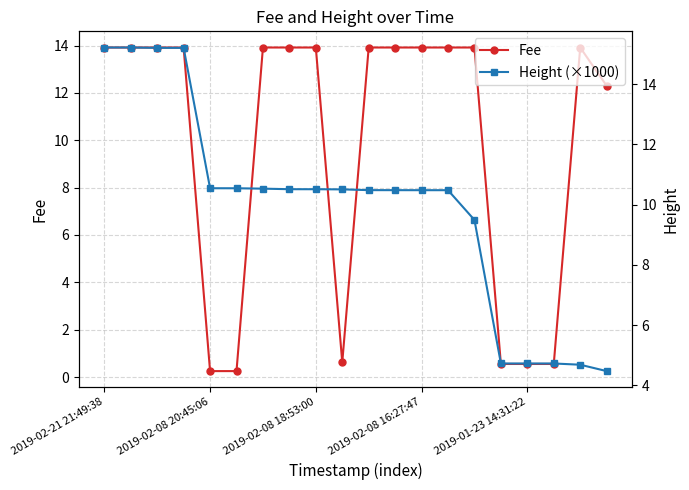

At which category is the sum across all series the highest?

2019-02-21 21:49:38